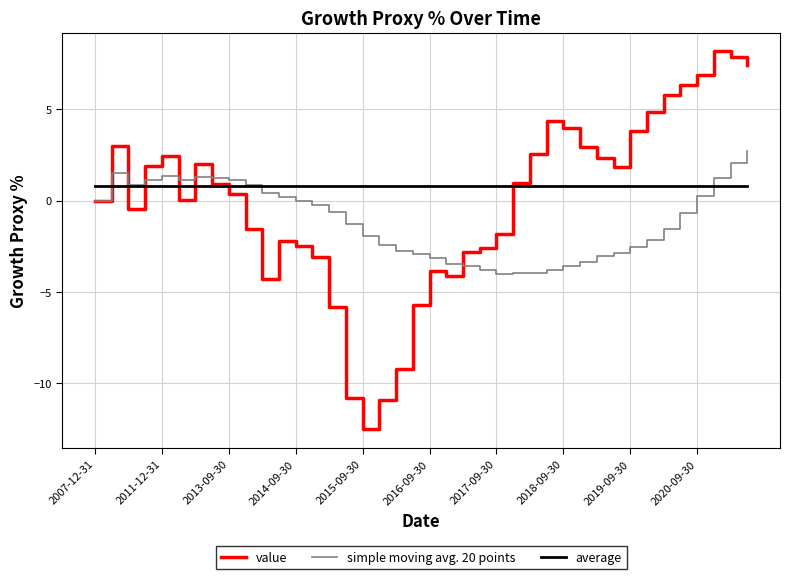

What is the minimum value for average?

0.8